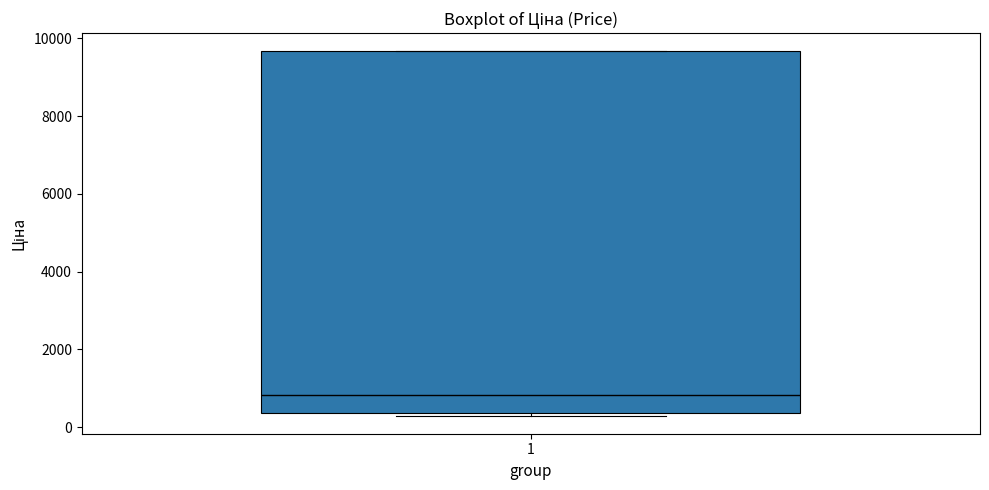

Transcribe this box plot: give where the median line is, the range the box spans, and where the two whiskers end, as read against the y-axis. The values are not printed on the chart, so give them approximately, as read against the axis.

median 800, box 400 to 9600, whiskers 400 to 9600